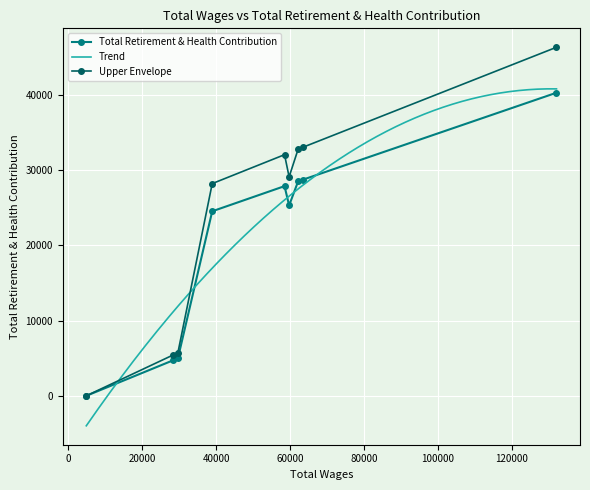

How many points are lower than both their immediate neighbors (excluding endpoints)?

1